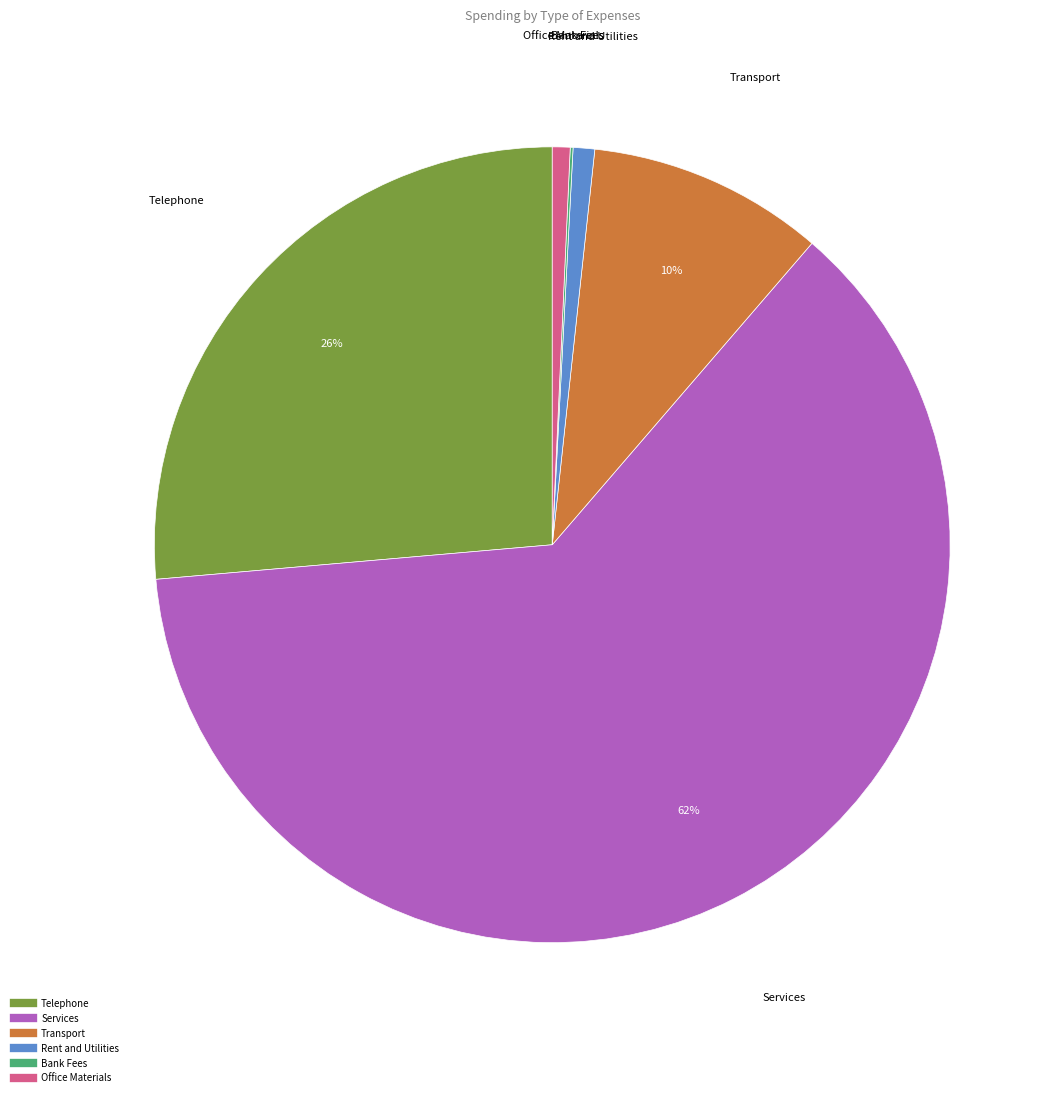

To the nearest percent, what percentage of the pie is Transport?

10%